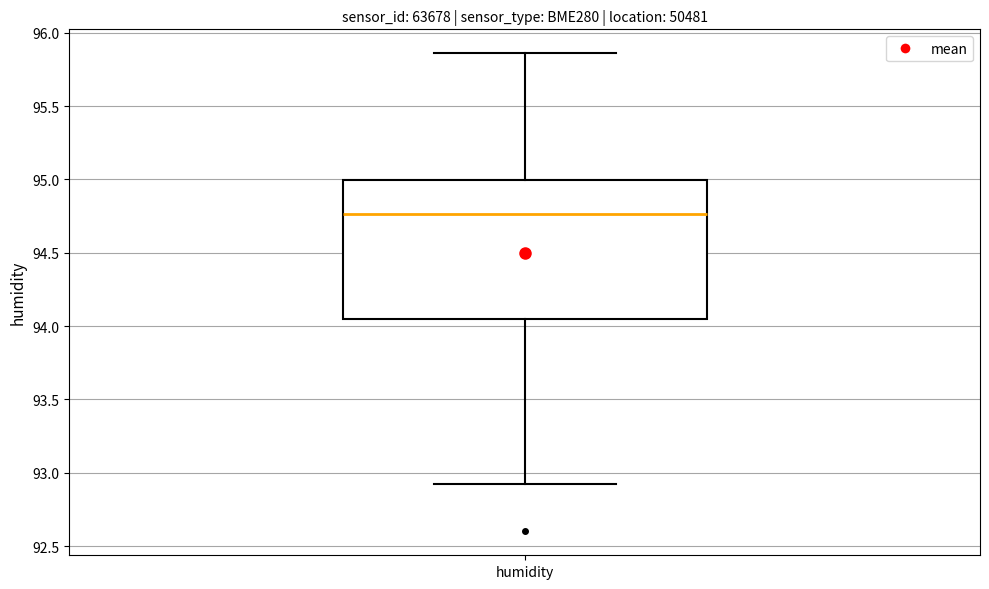

Read this box plot against the y-axis: the position of the median line, the range covered by the box, and the ends of both whiskers. The values are not printed on the chart, so give them approximately, as read against the axis.

median 94.75, box 94.05 to 95.00, whiskers 92.90 to 95.85